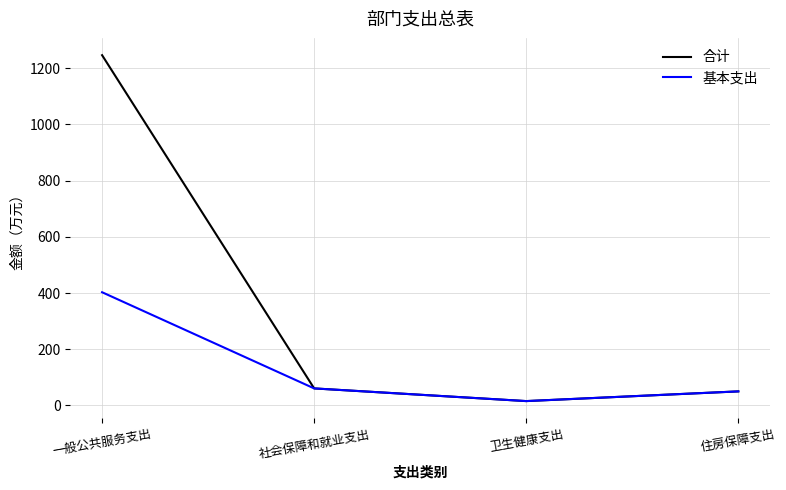

List the series in order of their peak value, lowest first.

基本支出, 合计